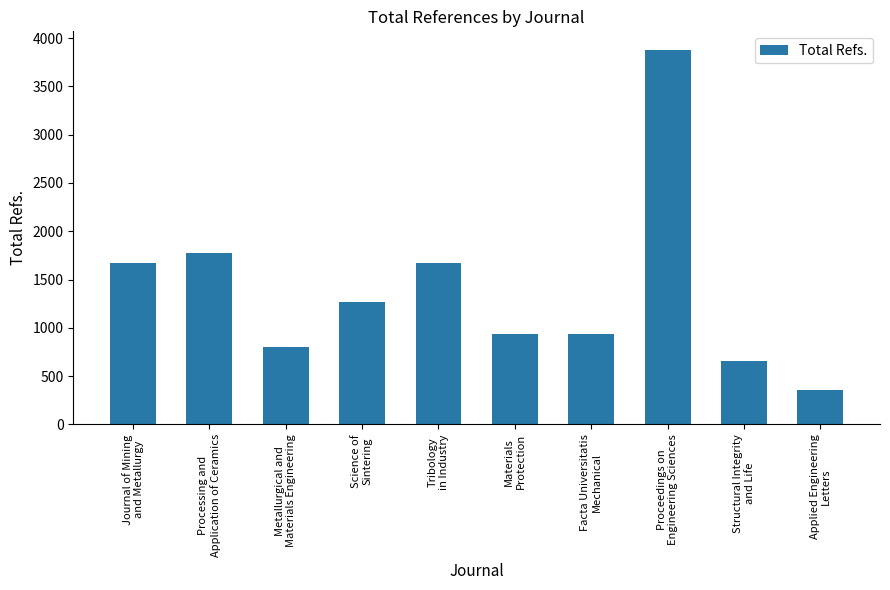

Where is the data nearest to the value 2117?

Processing and
Application of Ceramics